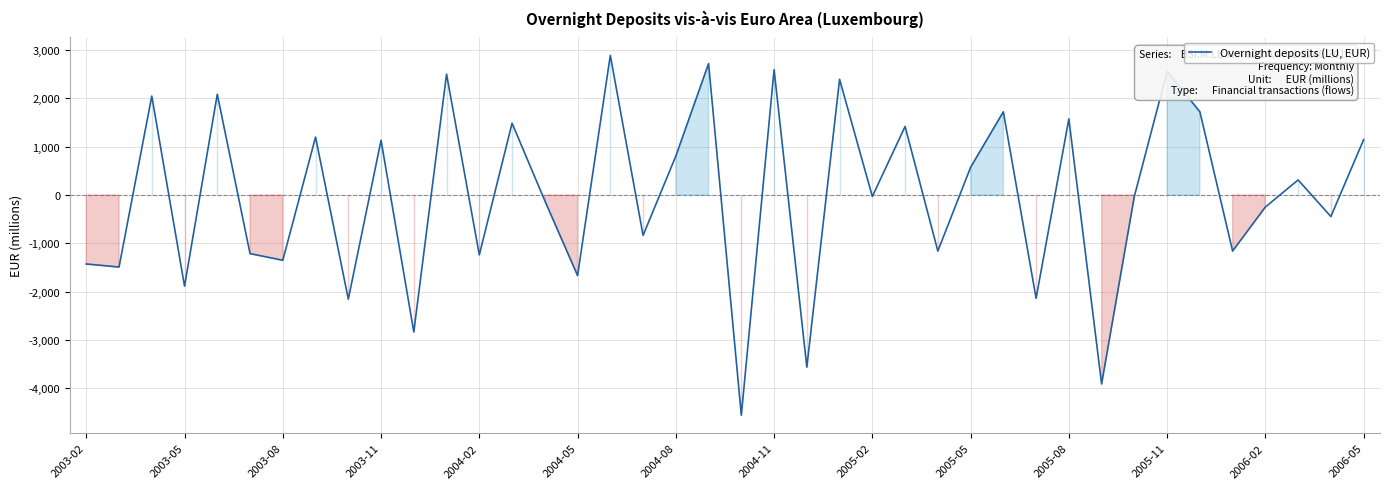

What is the smallest value displayed?

-4554.3